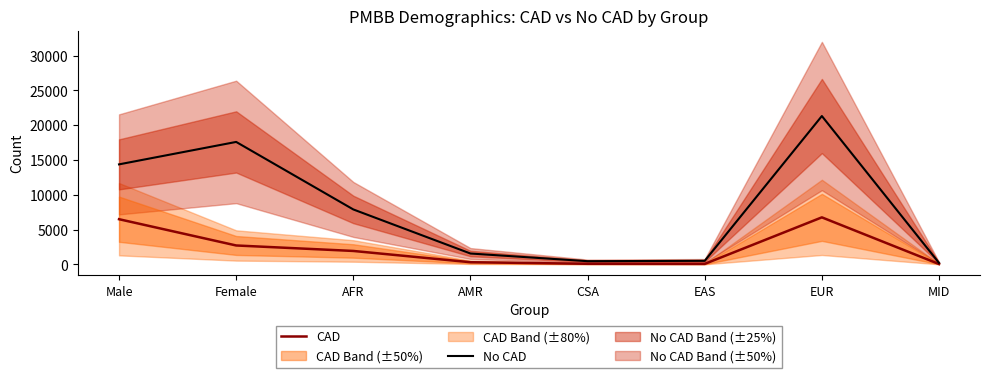

What is the difference between the maximum and minimum values in the No CAD series?

21107